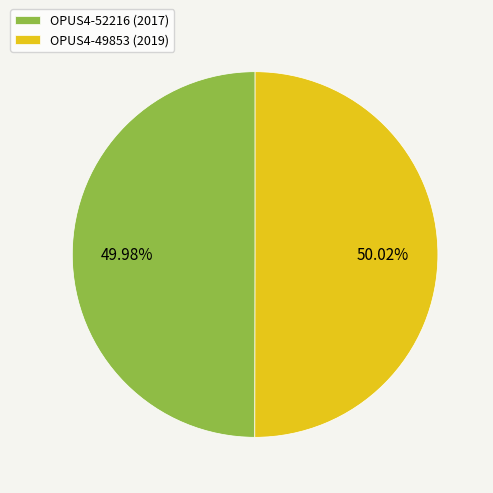

Combined, do OPUS4-49853 (2019) and OPUS4-52216 (2017) account for over 50%?

Yes